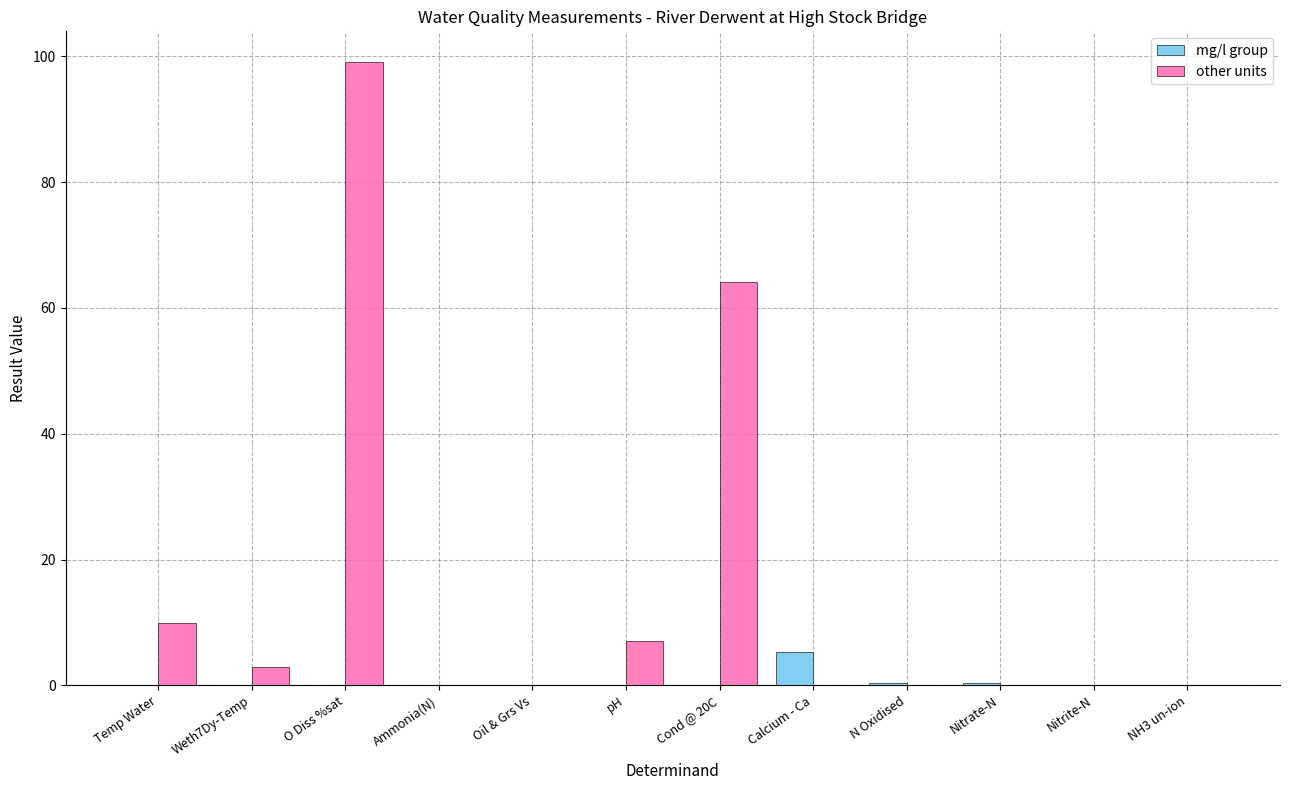

Read the other units value at pH.

7.0